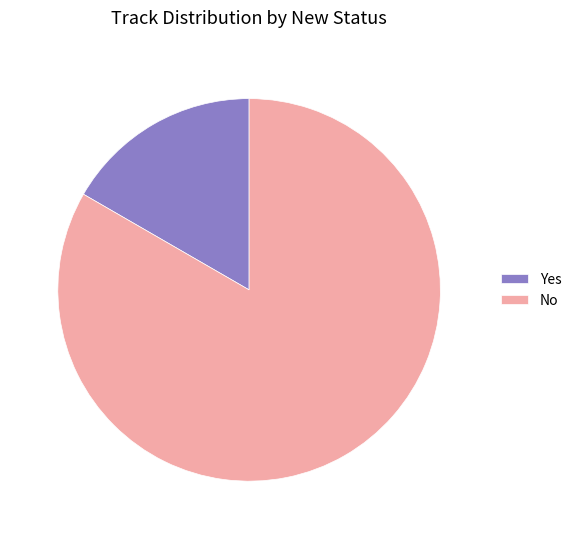

The Yes slice represents 4% of the pie. True or false?

False